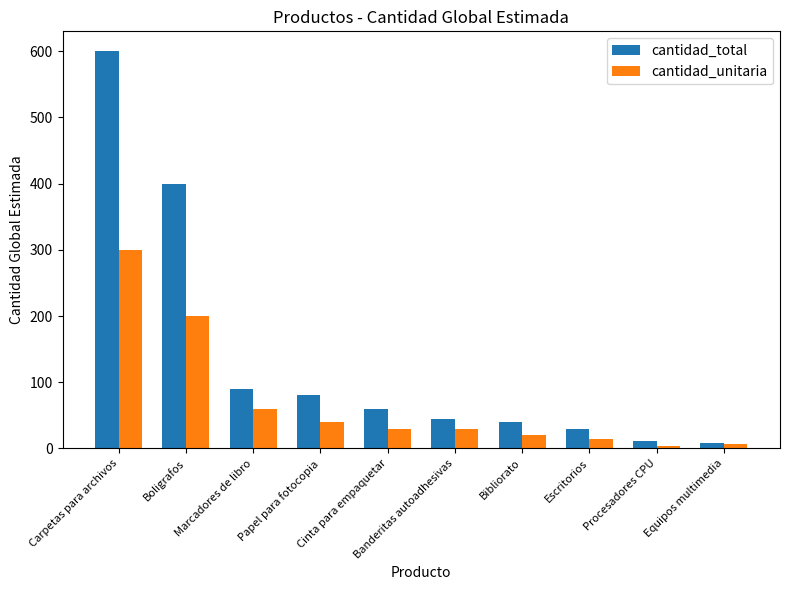

What are all the series names shown in the legend?

cantidad_total, cantidad_unitaria